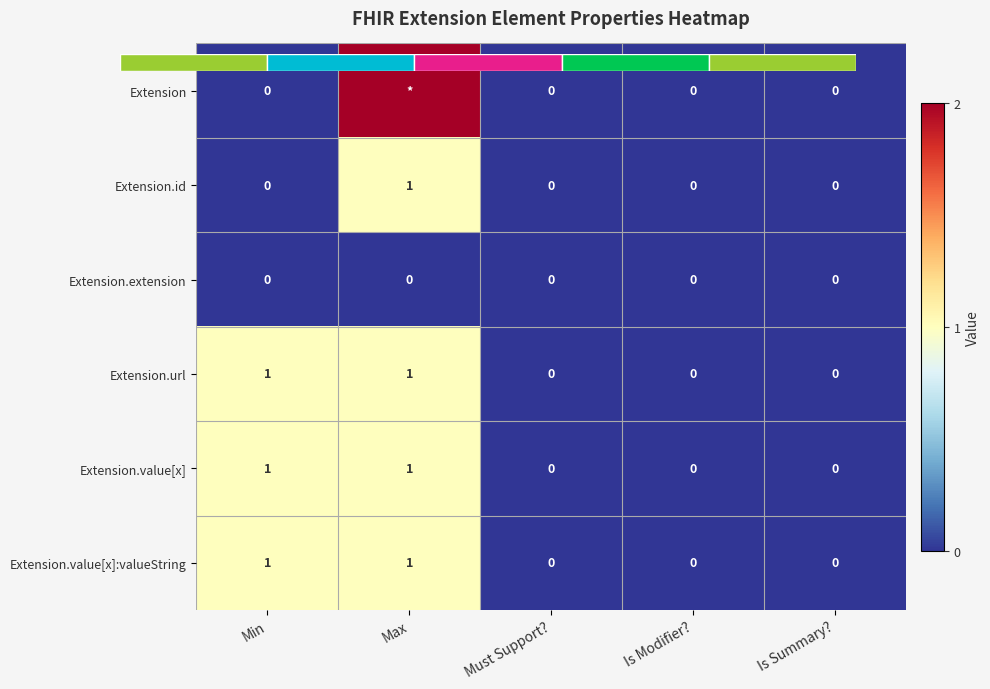

The Extension series shows 0 at Is Modifier?. True or false?

True